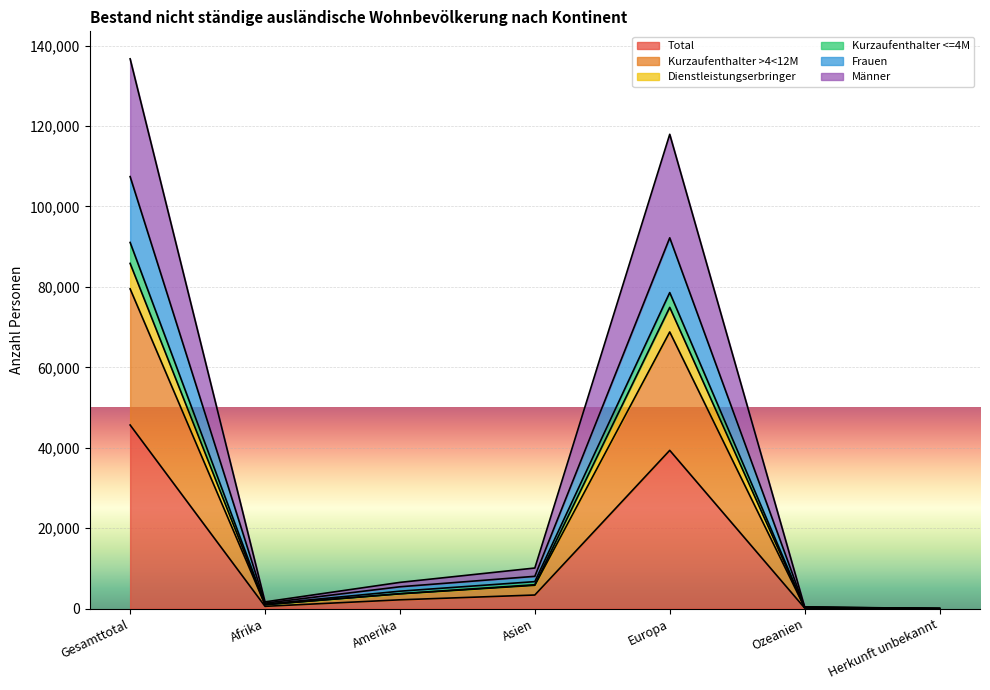

At which label does Total reach its peak?

Gesamttotal